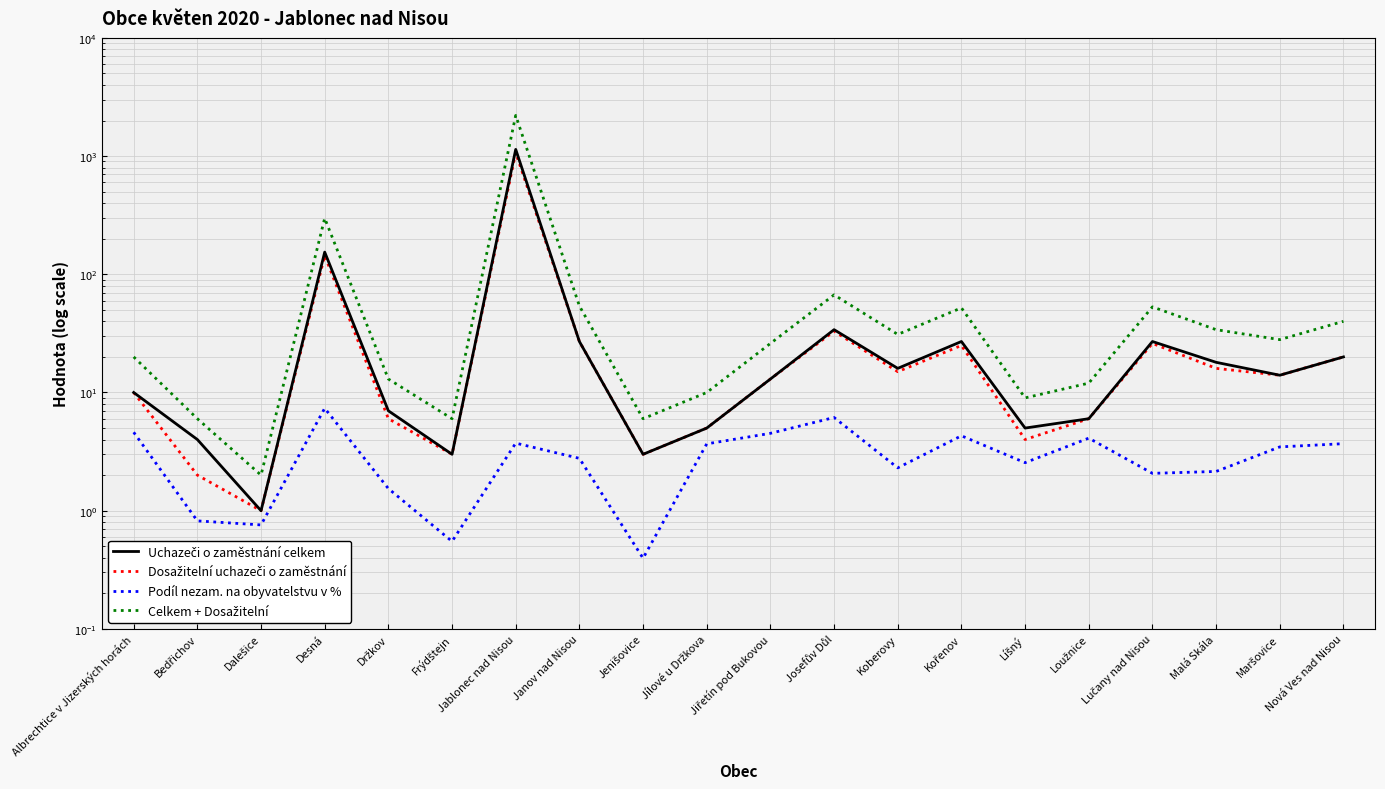

Reading left to right, list all the values displayed in this chart.

Uchazeči o zaměstnání celkem: Albrechtice v Jizerských horách=10.0	Bedřichov=4.0	Dalešice=1.0	Desná=154.0	Držkov=7.0	Frýdštejn=3.0	Jablonec nad Nisou=1139.0	Janov nad Nisou=27.0	Jenišovice=3.0	Jílové u Držkova=5.0	Jiřetín pod Bukovou=13.0	Josefův Důl=34.0	Koberovy=16.0	Kořenov=27.0	Líšný=5.0	Loužnice=6.0	Lučany nad Nisou=27.0	Malá Skála=18.0	Maršovice=14.0	Nová Ves nad Nisou=20.0
Dosažitelní uchazeči o zaměstnání: Albrechtice v Jizerských horách=10.0	Bedřichov=2.0	Dalešice=1.0	Desná=144.0	Držkov=6.0	Frýdštejn=3.0	Jablonec nad Nisou=1068.0	Janov nad Nisou=27.0	Jenišovice=3.0	Jílové u Držkova=5.0	Jiřetín pod Bukovou=13.0	Josefův Důl=33.0	Koberovy=15.0	Kořenov=25.0	Líšný=4.0	Loužnice=6.0	Lučany nad Nisou=26.0	Malá Skála=16.0	Maršovice=14.0	Nová Ves nad Nisou=20.0
Podíl nezam. na obyvatelstvu v %: Albrechtice v Jizerských horách=4.6	Bedřichov=0.8	Dalešice=0.8	Desná=7.4	Držkov=1.5	Frýdštejn=0.6	Jablonec nad Nisou=3.7	Janov nad Nisou=2.8	Jenišovice=0.4	Jílové u Držkova=3.7	Jiřetín pod Bukovou=4.5	Josefův Důl=6.1	Koberovy=2.3	Kořenov=4.3	Líšný=2.5	Loužnice=4.1	Lučany nad Nisou=2.1	Malá Skála=2.1	Maršovice=3.5	Nová Ves nad Nisou=3.7
Celkem + Dosažitelní: Albrechtice v Jizerských horách=20.0	Bedřichov=6.0	Dalešice=2.0	Desná=298.0	Držkov=13.0	Frýdštejn=6.0	Jablonec nad Nisou=2207.0	Janov nad Nisou=54.0	Jenišovice=6.0	Jílové u Držkova=10.0	Jiřetín pod Bukovou=26.0	Josefův Důl=67.0	Koberovy=31.0	Kořenov=52.0	Líšný=9.0	Loužnice=12.0	Lučany nad Nisou=53.0	Malá Skála=34.0	Maršovice=28.0	Nová Ves nad Nisou=40.0